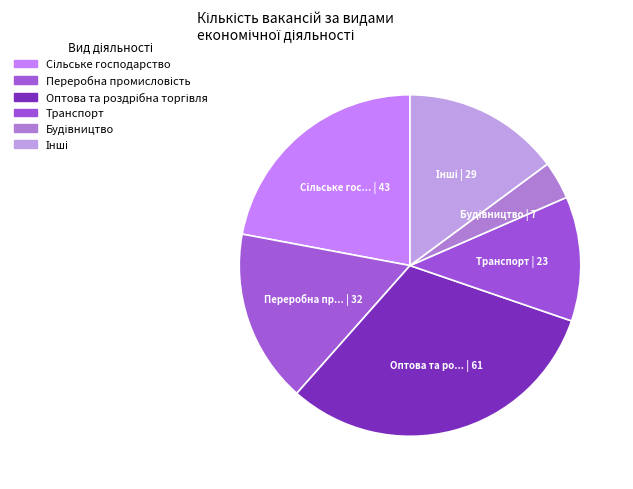

How many slices are in this pie chart?

6